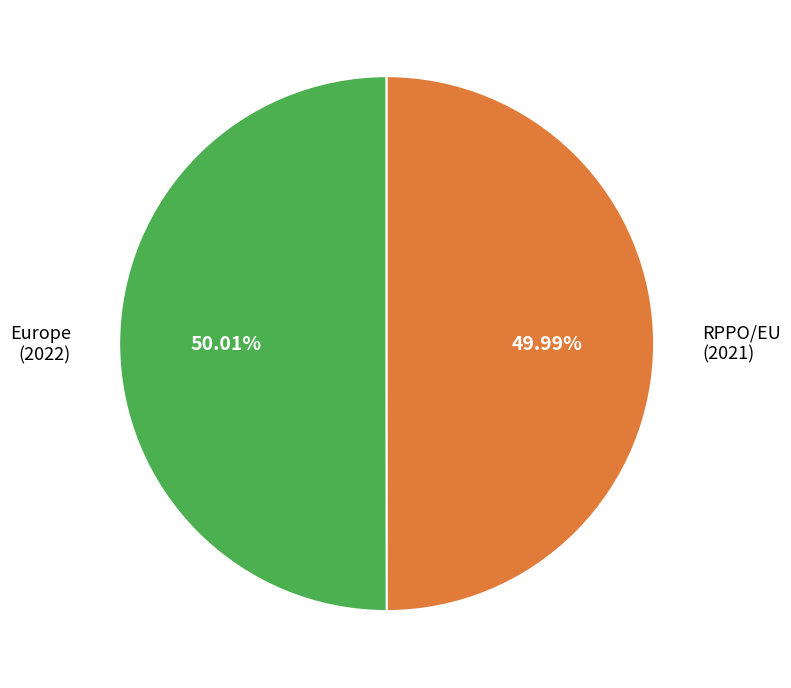

Combined, do Europe and RPPO/EU account for over 50%?

Yes